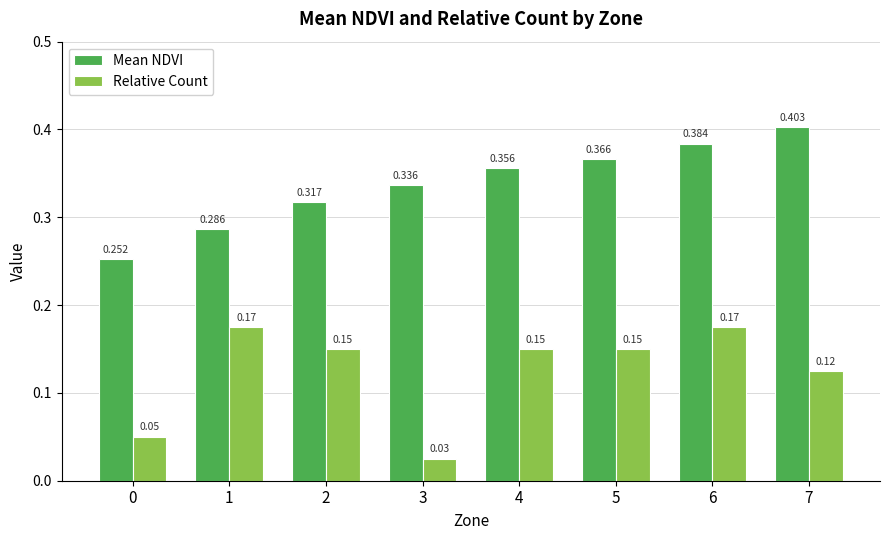

Is the value of Mean NDVI at 6 greater than the value of Relative Count at 3?

Yes